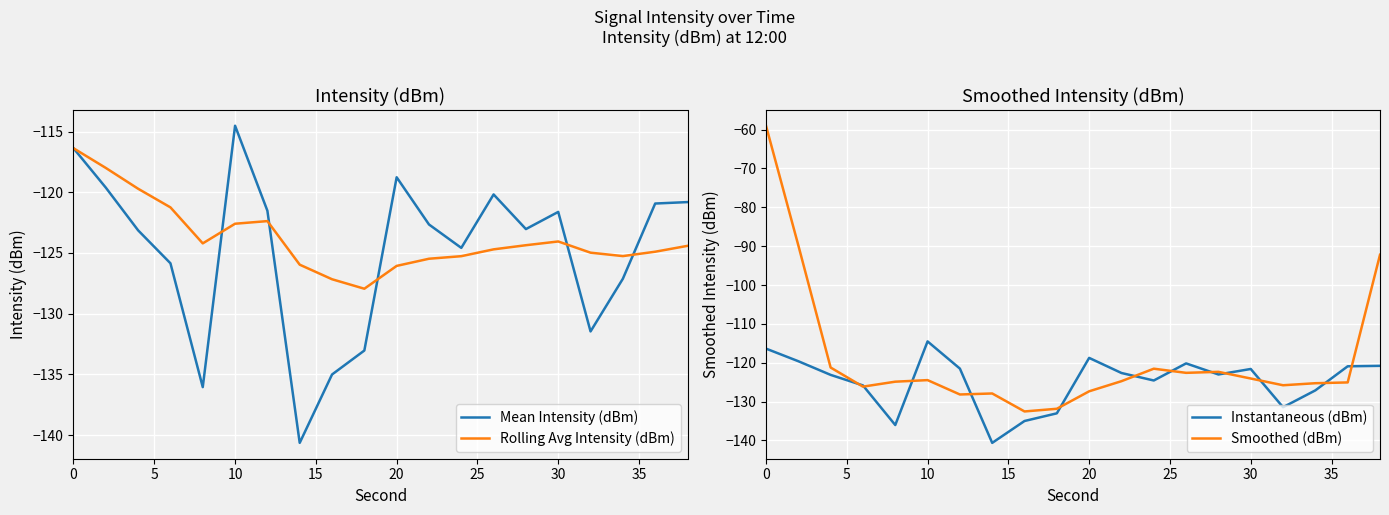

After their last crossing, which series has the higher values: Mean Intensity (dBm) or Rolling Avg Intensity (dBm)?

Mean Intensity (dBm)